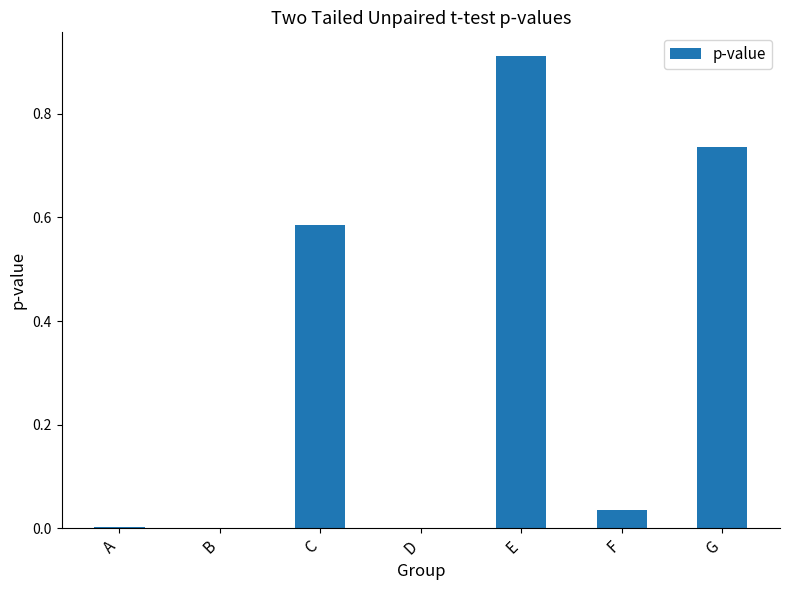

True or false: the data shows 0.0 at A.

True